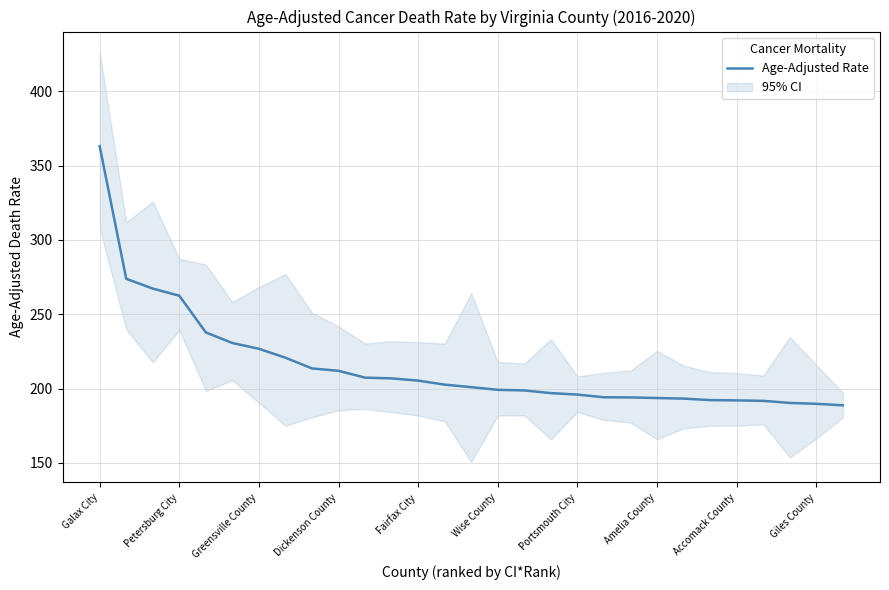

How many lines are shown in the chart?

1